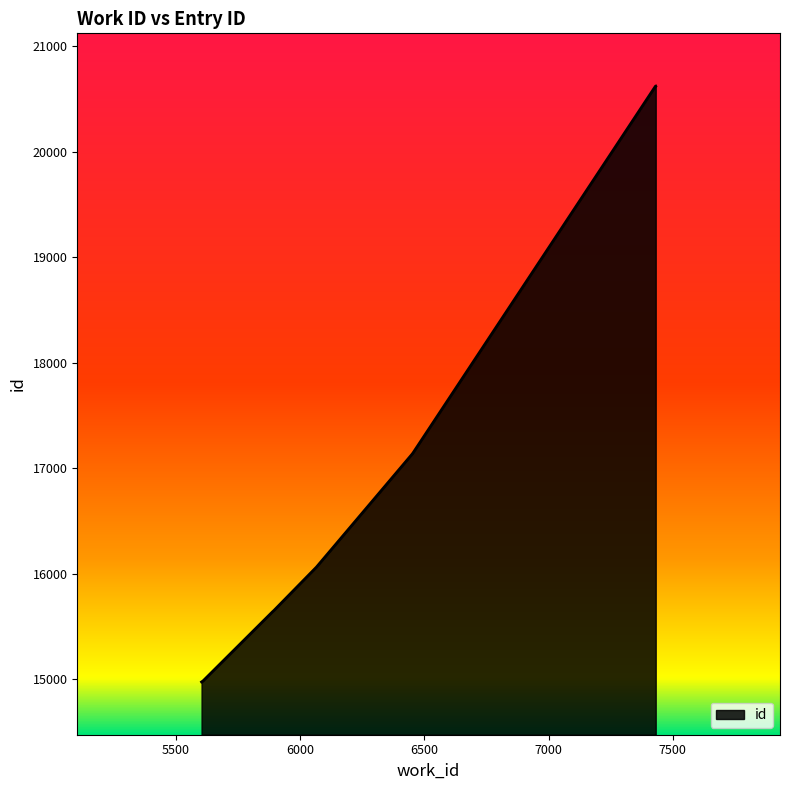

What is the value of the 7th point from the left?

17143